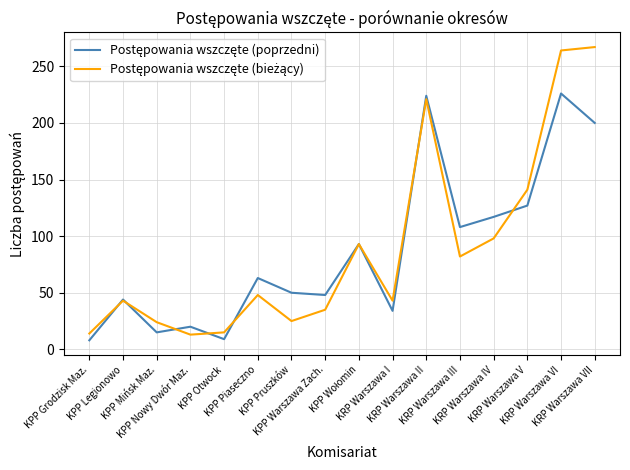

At which label does Postępowania wszczęte (bieżący) reach its peak?

KRP Warszawa VII